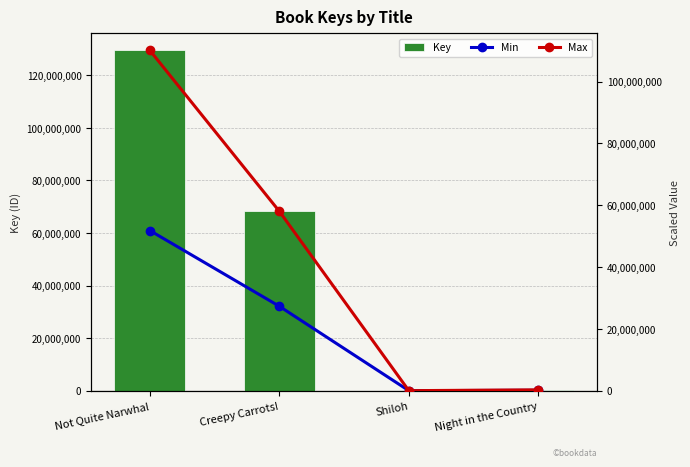

Reading left to right, what are all the values shown in this chart?

Key: Not Quite Narwhal=129529770.0	Creepy Carrots!=68271681.0	Shiloh=5691.0	Night in the Country=317497.0
Min: Not Quite Narwhal=51811908.0	Creepy Carrots!=27308672.4	Shiloh=2276.4	Night in the Country=126998.8
Max: Not Quite Narwhal=110100304.5	Creepy Carrots!=58030928.9	Shiloh=4837.3	Night in the Country=269872.5